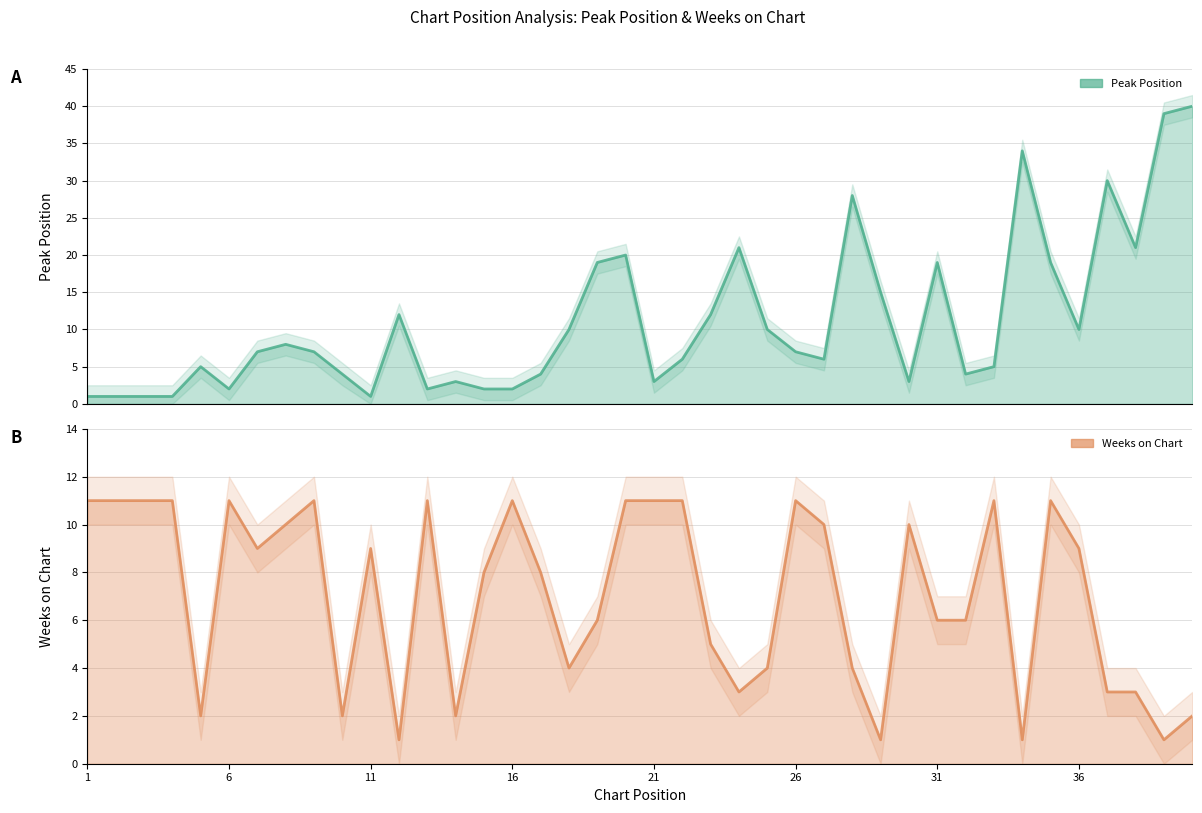

How many data points in Weeks on Chart are less than 9?

20